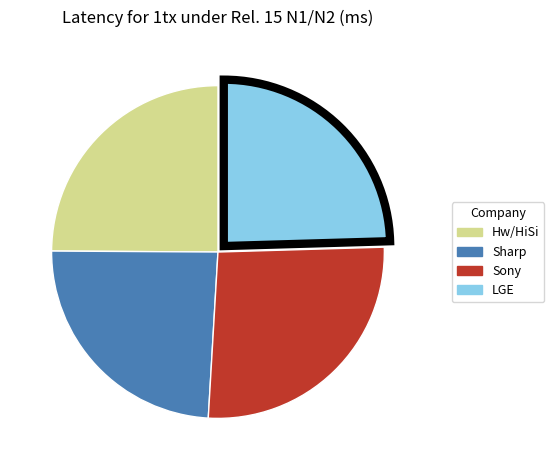

Which has a higher value, Sharp or Hw/HiSi?

Hw/HiSi